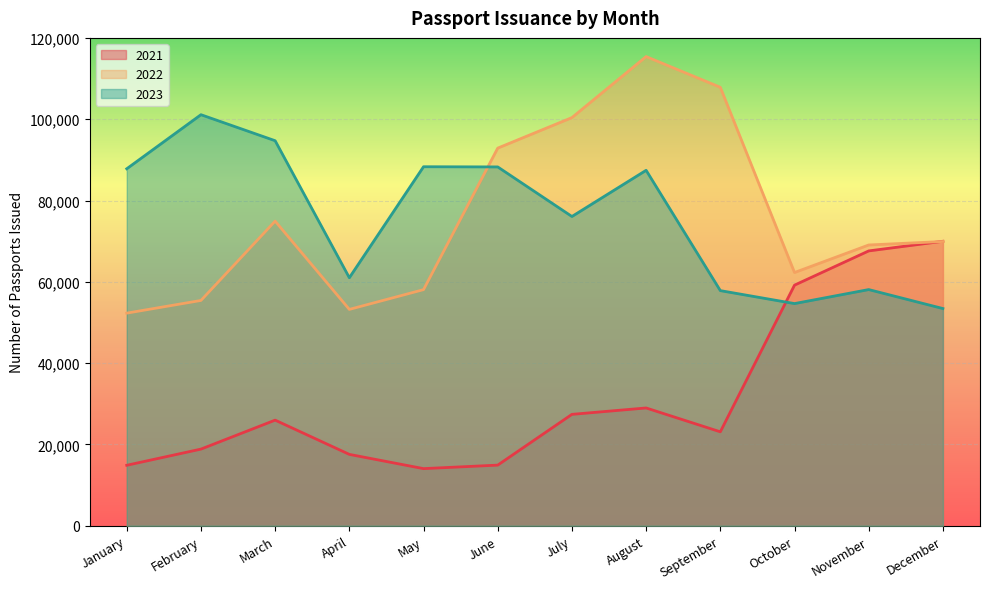

Which series has the widest spread of values?

2022